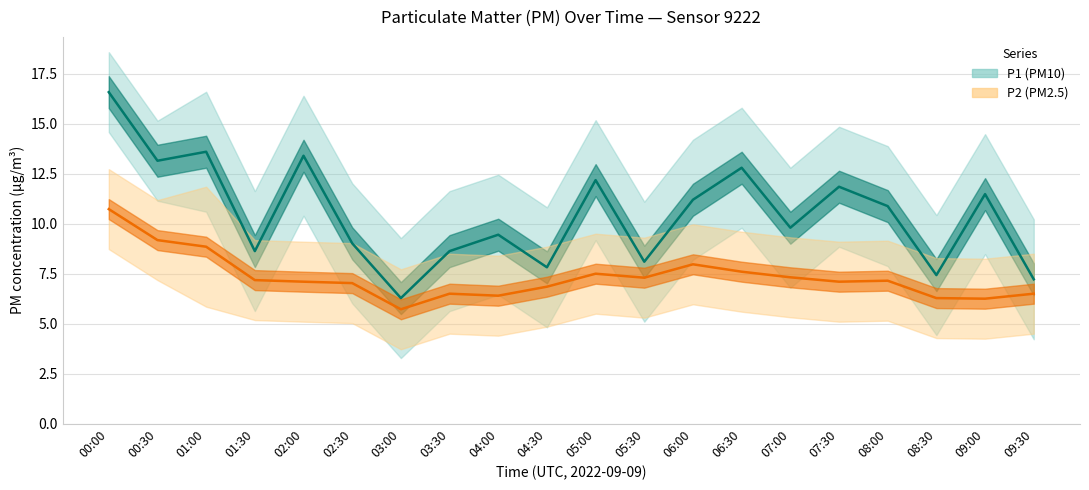

Rank the categories by P2 value from highest to lowest.

00:00, 00:30, 01:00, 06:00, 06:30, 05:00, 07:00, 05:30, 01:30, 08:00, 02:00, 07:30, 02:30, 04:30, 03:30, 09:30, 04:00, 08:30, 09:00, 03:00